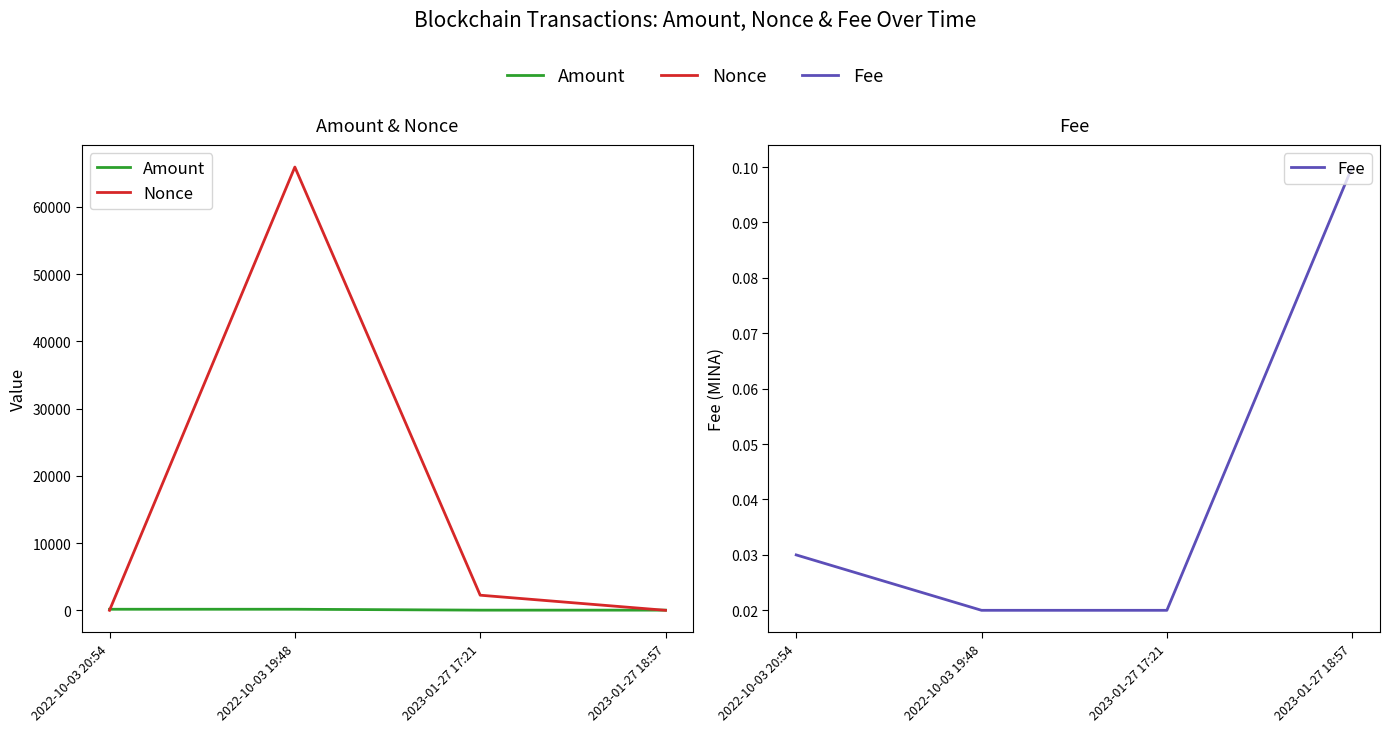

How many lines are shown in the chart?

3